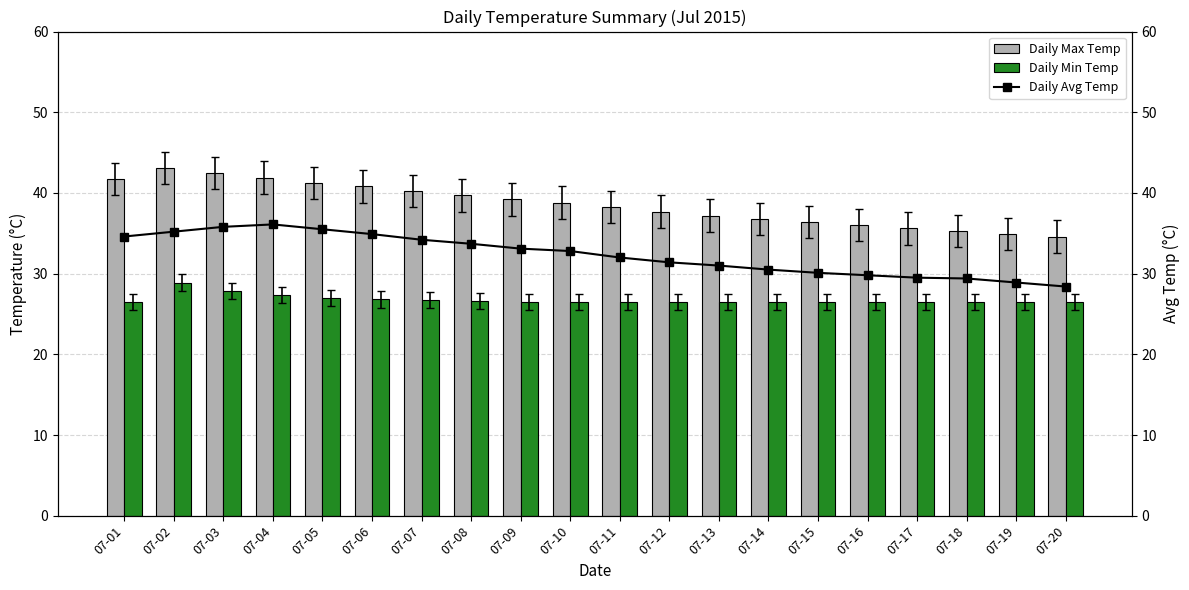

Reading left to right, transcribe all the data shown in this chart.

Daily Max Temp: 07-01=41.7	07-02=43.1	07-03=42.5	07-04=41.9	07-05=41.2	07-06=40.8	07-07=40.2	07-08=39.7	07-09=39.2	07-10=38.8	07-11=38.3	07-12=37.7	07-13=37.2	07-14=36.8	07-15=36.4	07-16=36.0	07-17=35.6	07-18=35.3	07-19=34.9	07-20=34.6
Daily Min Temp: 07-01=26.5	07-02=28.9	07-03=27.8	07-04=27.4	07-05=27.0	07-06=26.8	07-07=26.7	07-08=26.6	07-09=26.5	07-10=26.5	07-11=26.5	07-12=26.5	07-13=26.5	07-14=26.5	07-15=26.5	07-16=26.5	07-17=26.5	07-18=26.5	07-19=26.5	07-20=26.5
Daily Avg Temp: 07-01=34.6	07-02=35.2	07-03=35.8	07-04=36.1	07-05=35.5	07-06=34.9	07-07=34.2	07-08=33.7	07-09=33.1	07-10=32.8	07-11=32.0	07-12=31.4	07-13=31.0	07-14=30.5	07-15=30.1	07-16=29.8	07-17=29.5	07-18=29.4	07-19=28.9	07-20=28.4